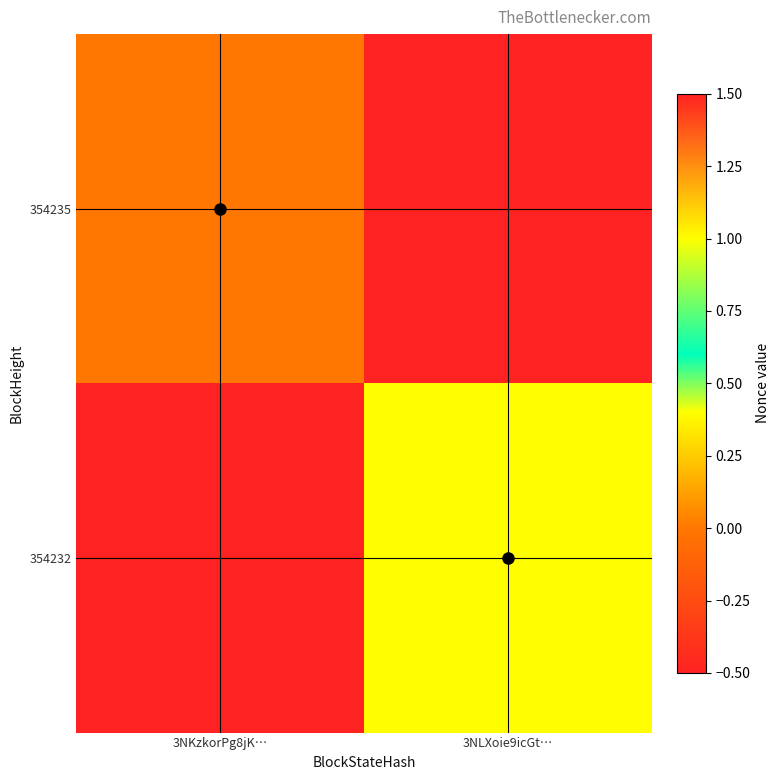

Rank the series by their average value, from lowest to highest.

354235, 354232